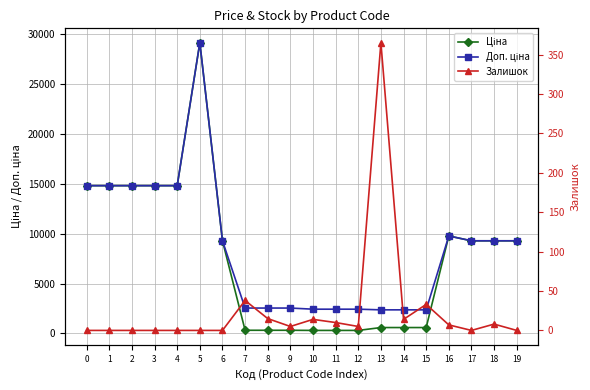

Which category has the highest value in the Залишок series?

13